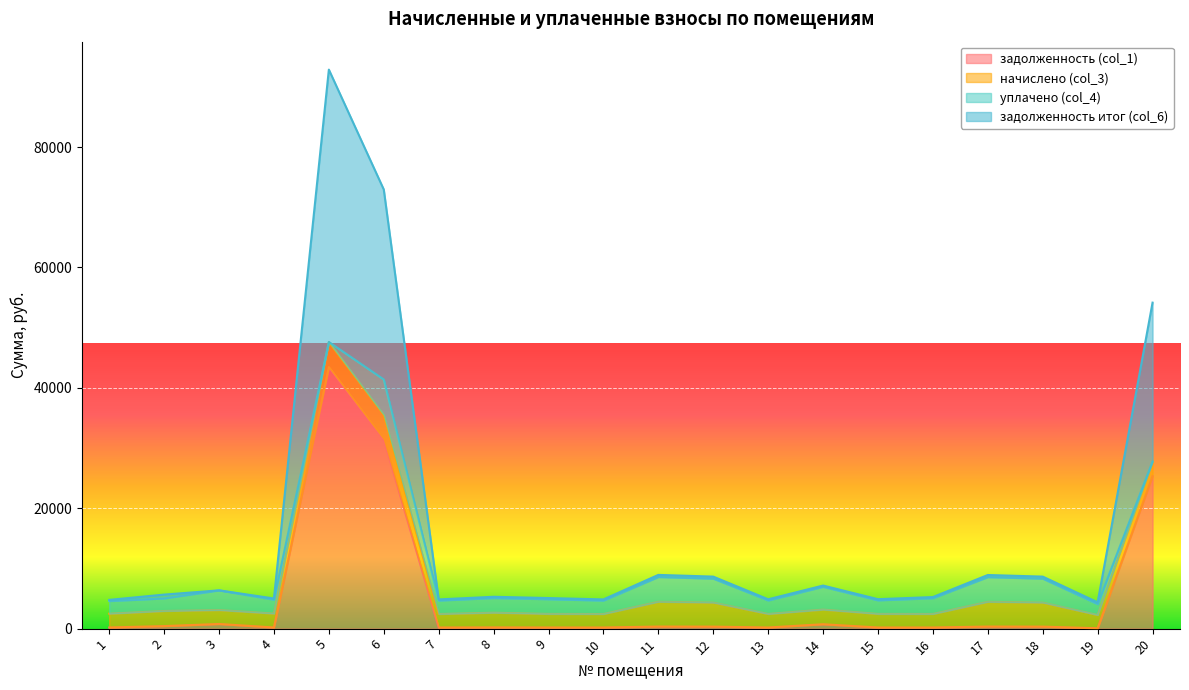

What is the sum of all задолженность (col_1) values?

105317.7